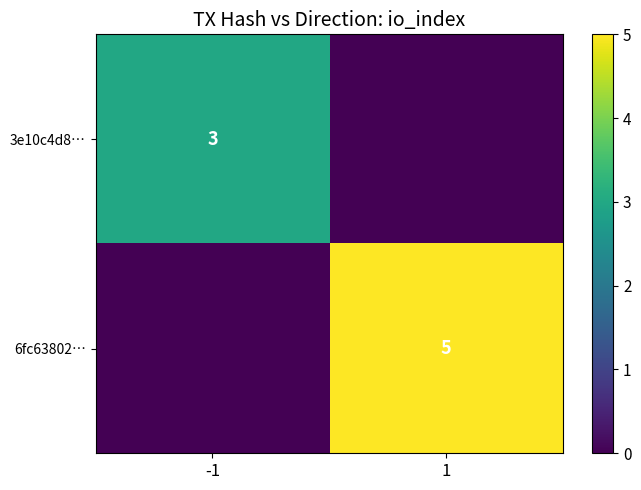

How many data points in 3e10c4d8… are less than 3?

1